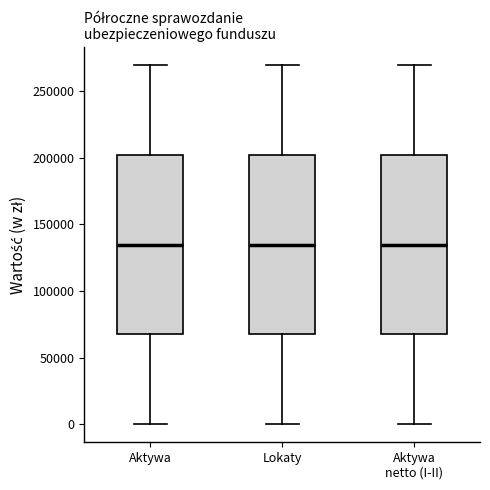

Reading left to right, read every box against the y-axis: the position of its median line, the range the box covers, and the ends of its whiskers. The values are not printed on the chart, so give them approximately, as read against the axis.

Aktywa: median 135000, box 65000 to 200000, whiskers 0 to 270000
Lokaty: median 135000, box 65000 to 200000, whiskers 0 to 270000
Aktywa netto (I-II): median 135000, box 65000 to 200000, whiskers 0 to 270000